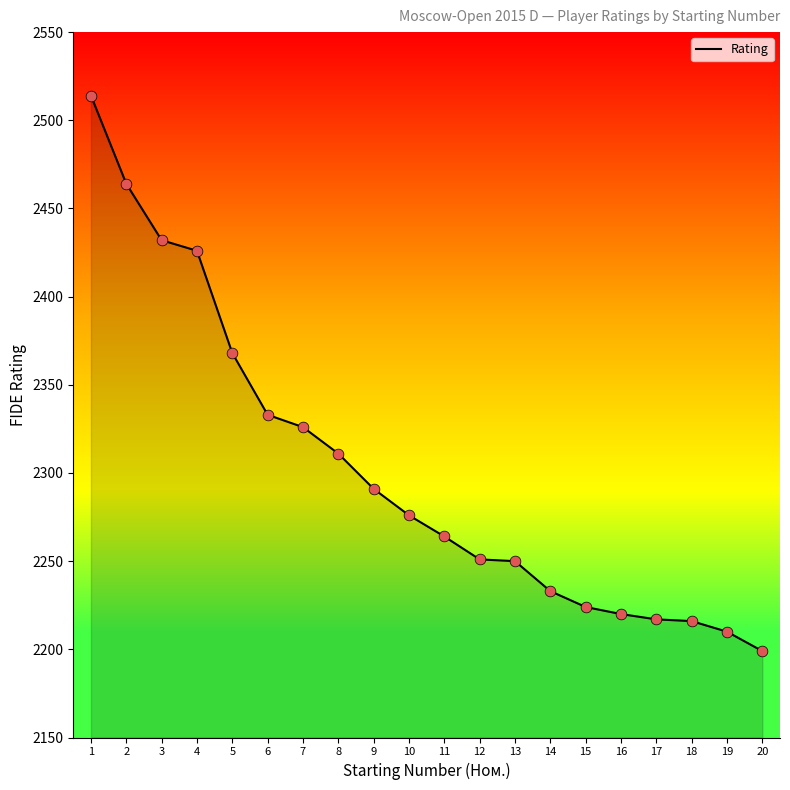

What is the change in value from 11 to 20?

-65